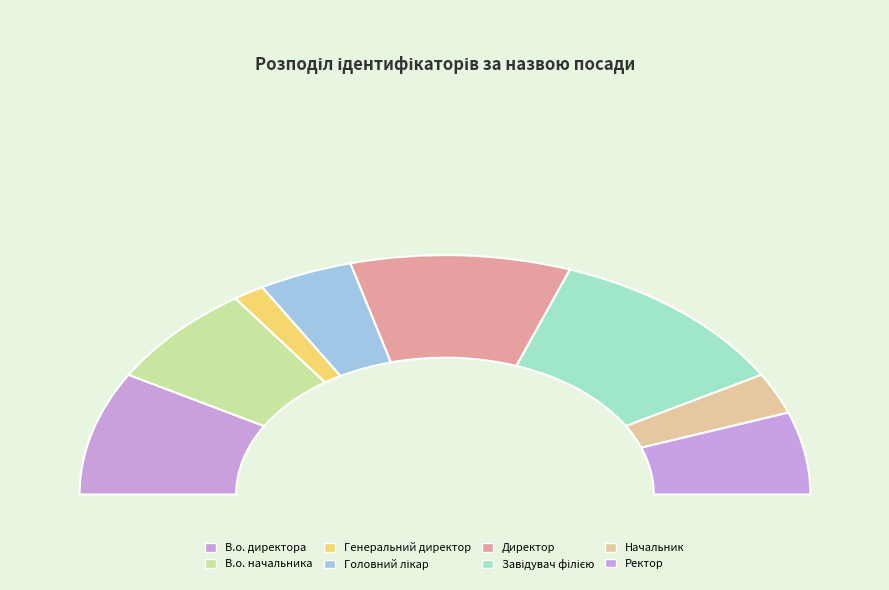

Count the number of slices in the pie.

8